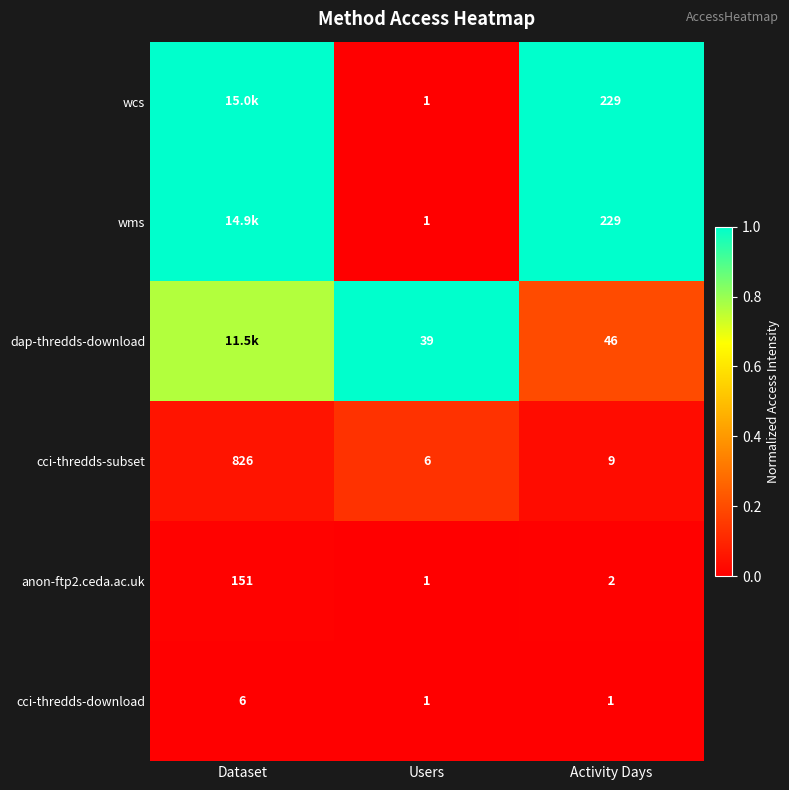

What is the total value across all series at Activity Days?

516.0